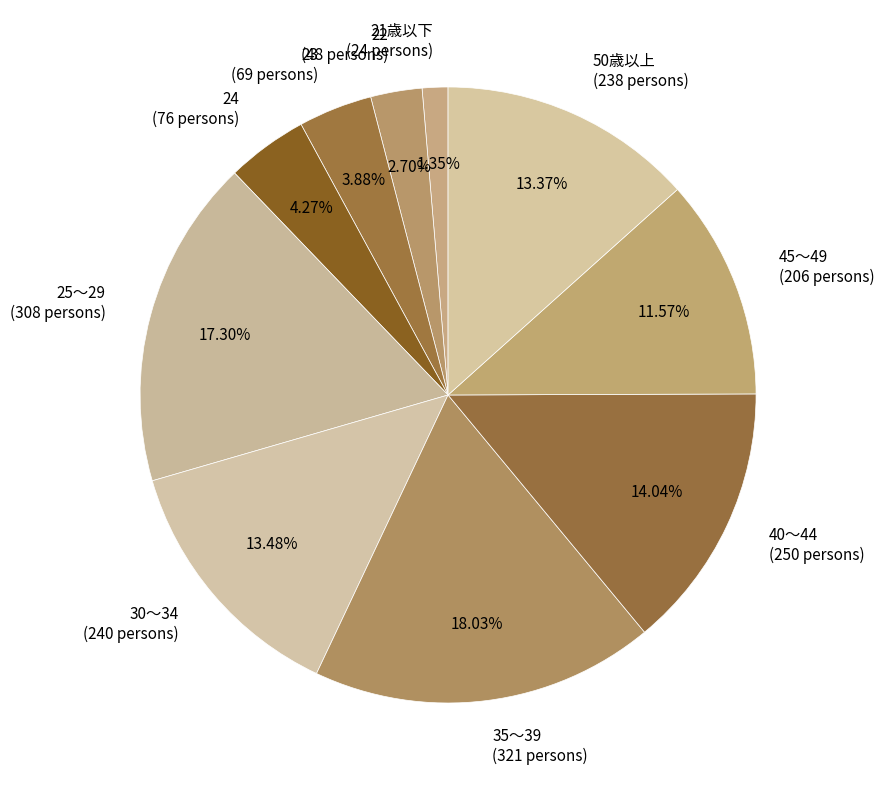

Approximately how many times larger is the value at 25～29 (308 persons) compared to 45～49 (206 persons)?

1.5